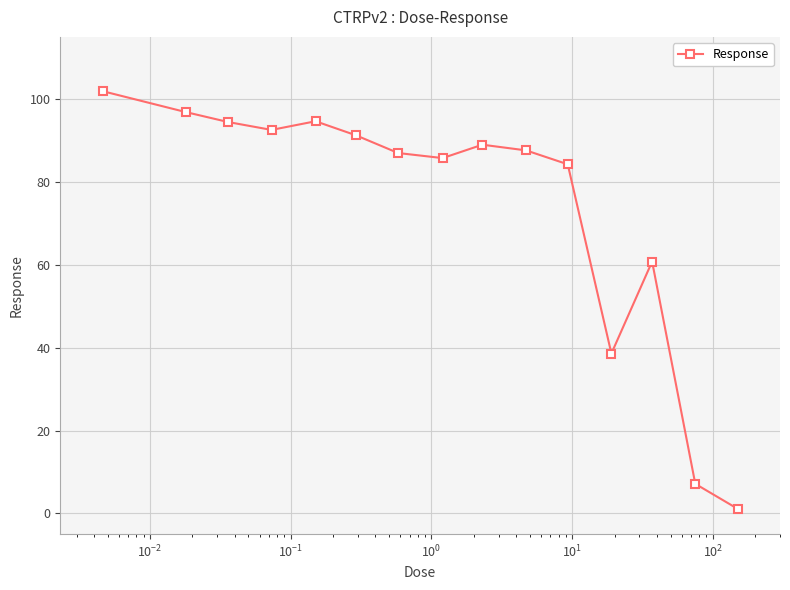

True or false: the data has more than 1 interior local peaks.

True